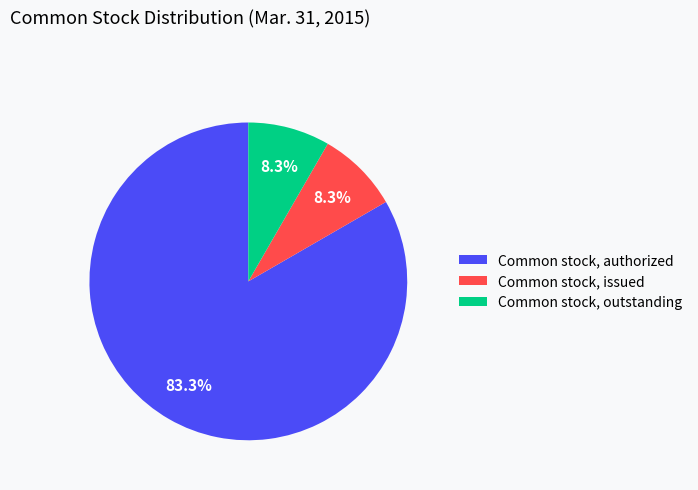

The Common stock, authorized slice represents 95% of the pie. True or false?

False